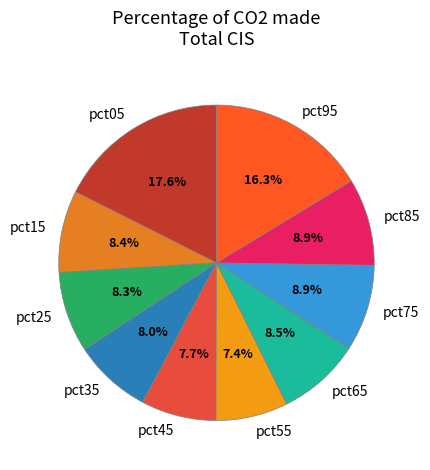

What percentage is the pct55 slice, to the nearest percent?

7%